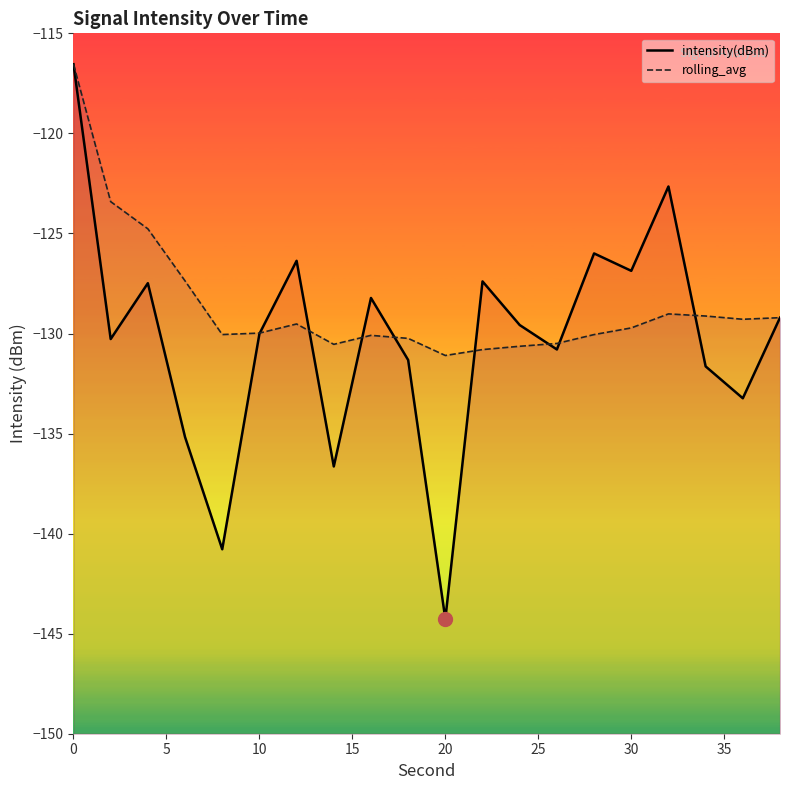

At 15, list the series in order from smallest to largest.

intensity(dBm), rolling_avg